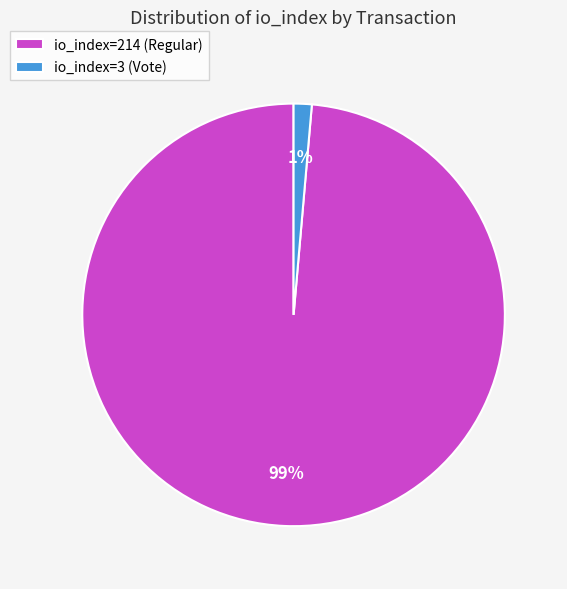

True or false: io_index=3 (Vote) accounts for 9% of the total.

False